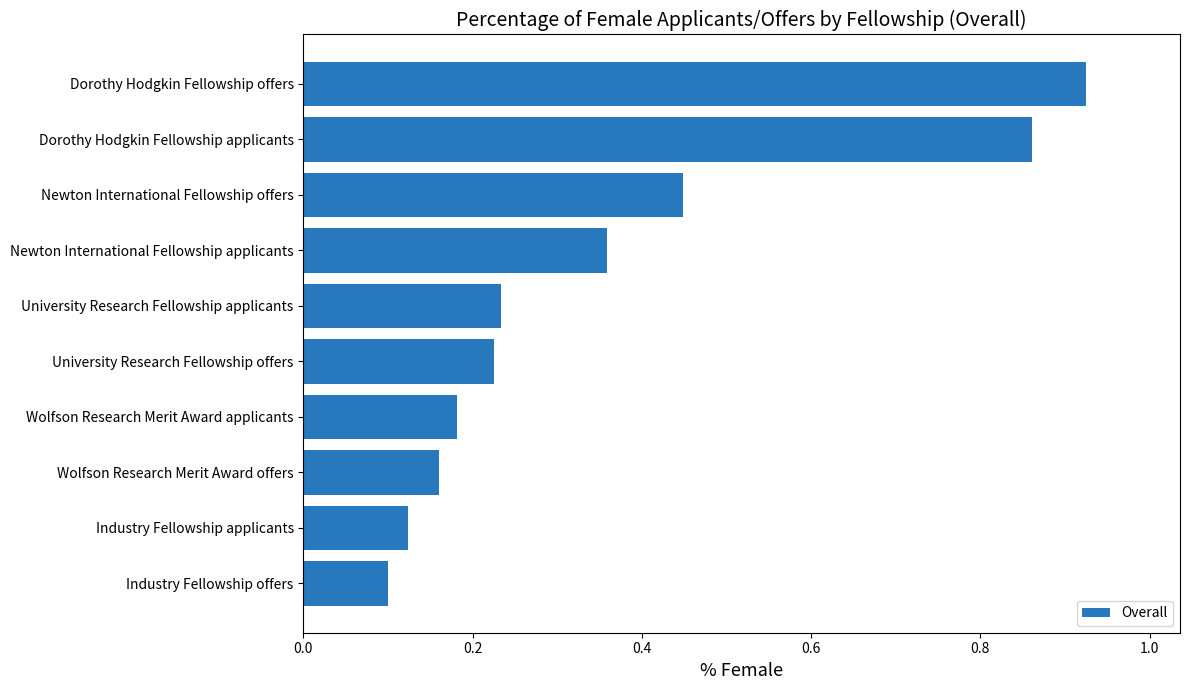

What is the difference between the second highest and second lowest values?

0.7